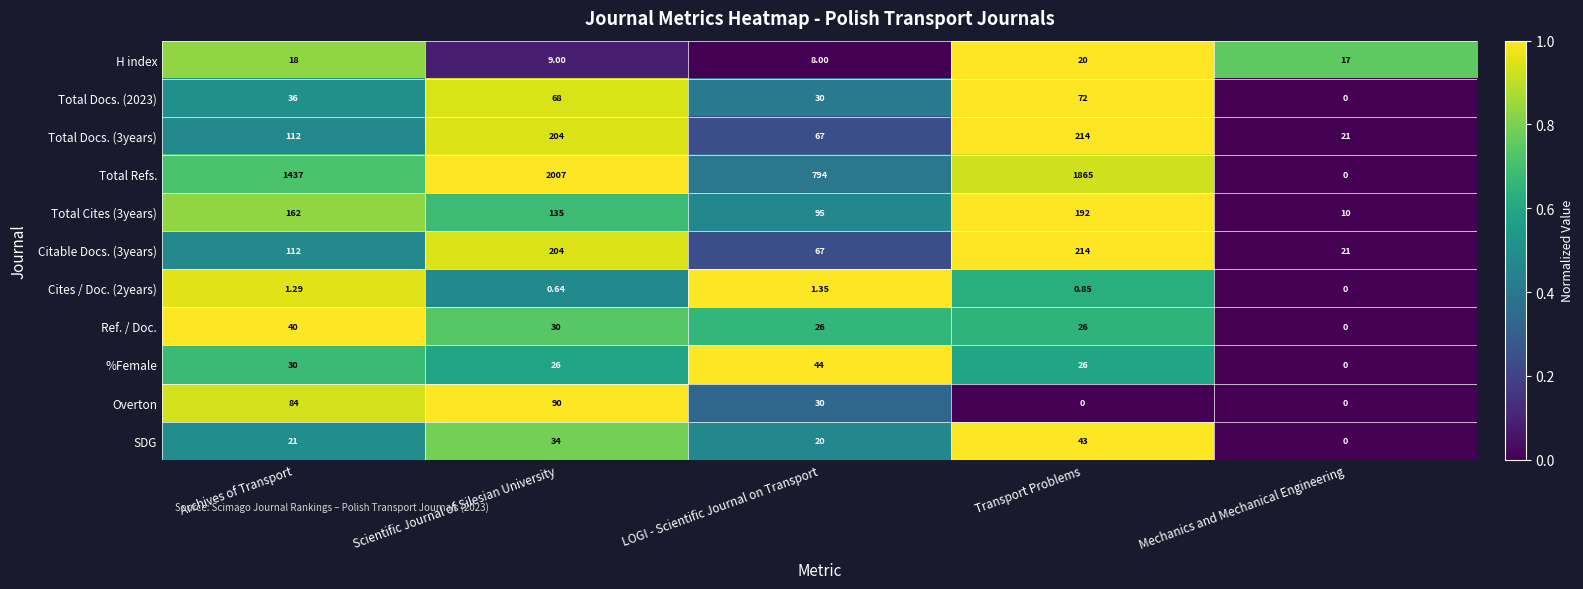

Which series has the widest spread of values?

Total Refs.